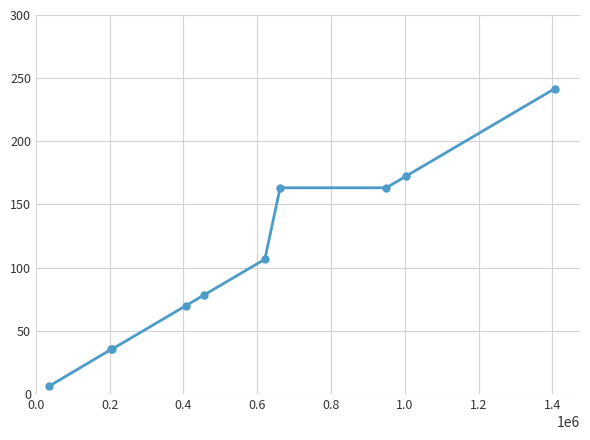

Reading left to right, transcribe all the data shown in this chart.

6.1	35.4	35.4	70.0	78.4	106.7	163.2	163.2	172.3	241.7